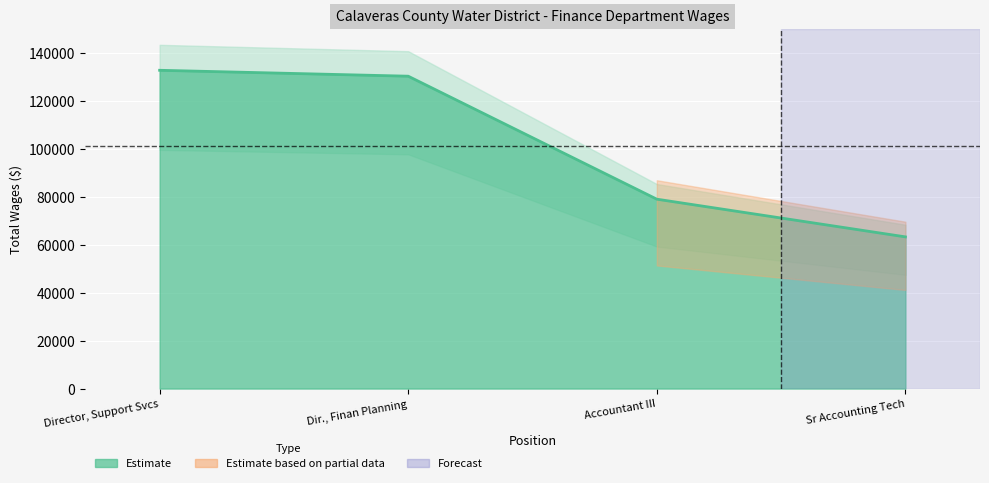

What is the label of the 2nd point from the right?

Accountant III